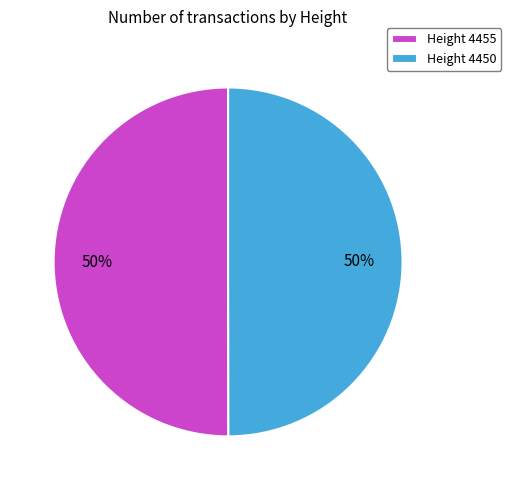

Is it true that Height 4455 is 61% of the pie?

False